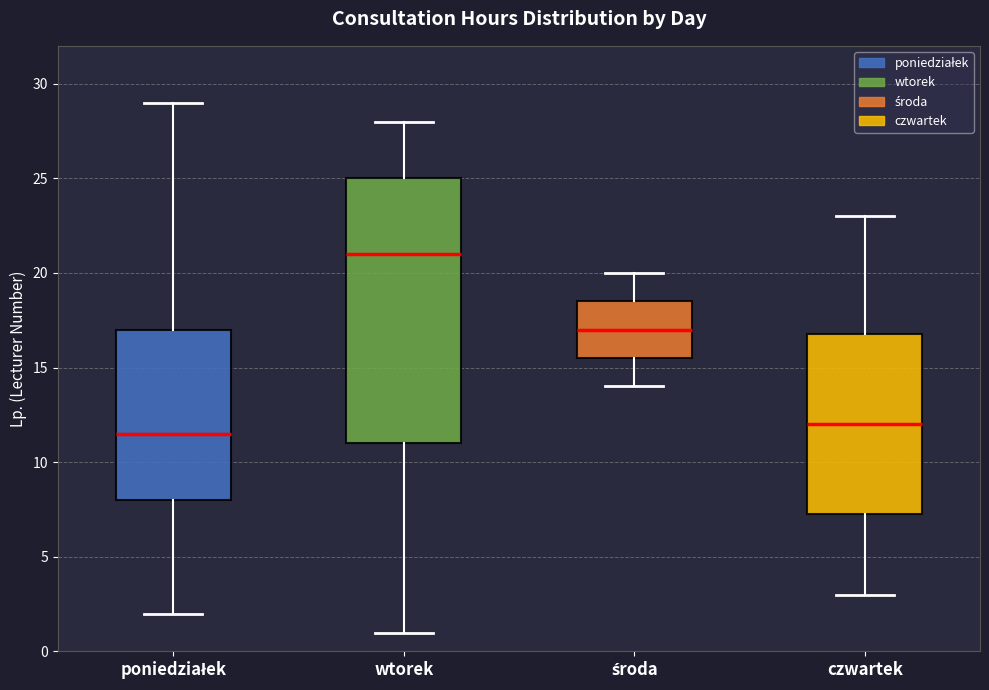

Which box's median line is the highest?

wtorek